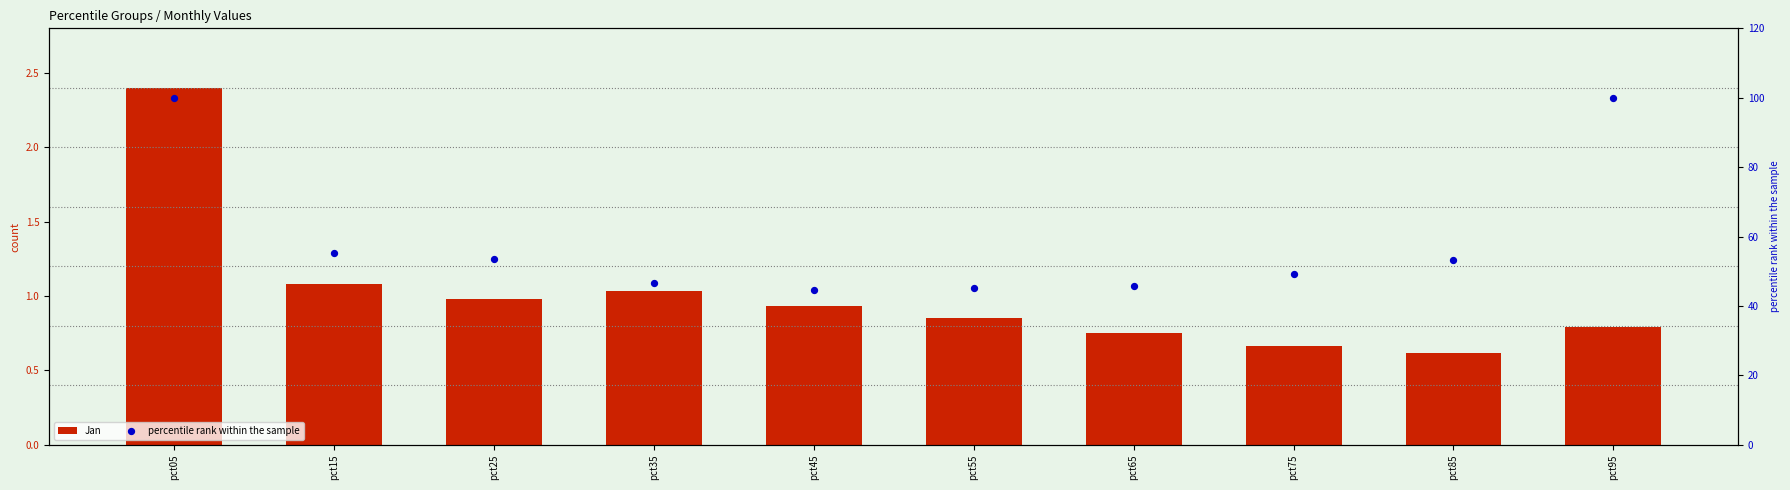

Which series contains the lowest Y value?

Jan